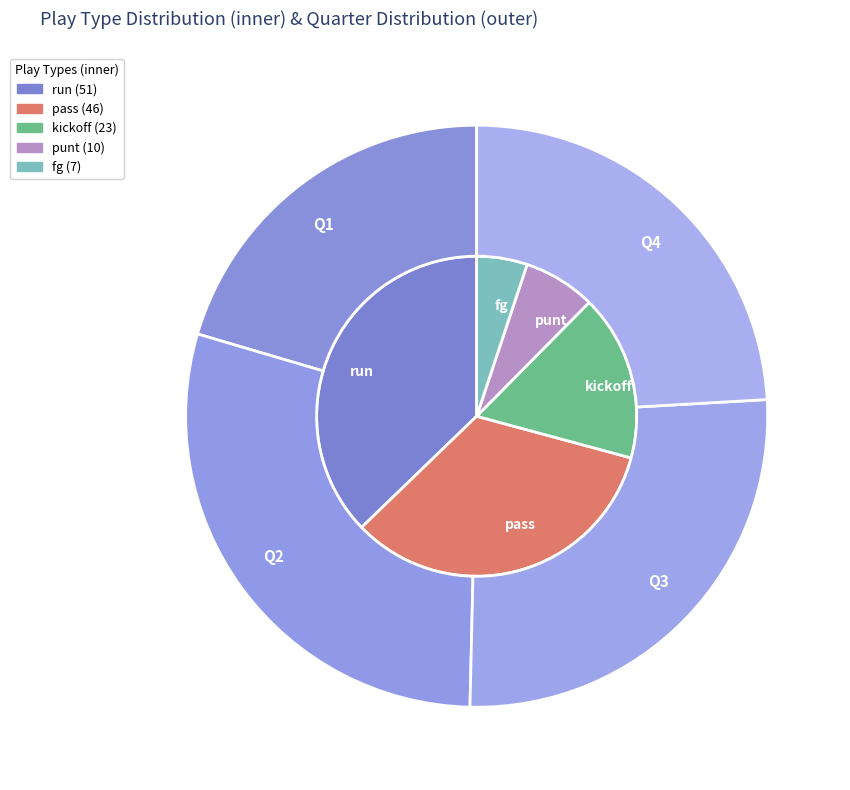

Which has a higher value, kickoff or punt?

kickoff